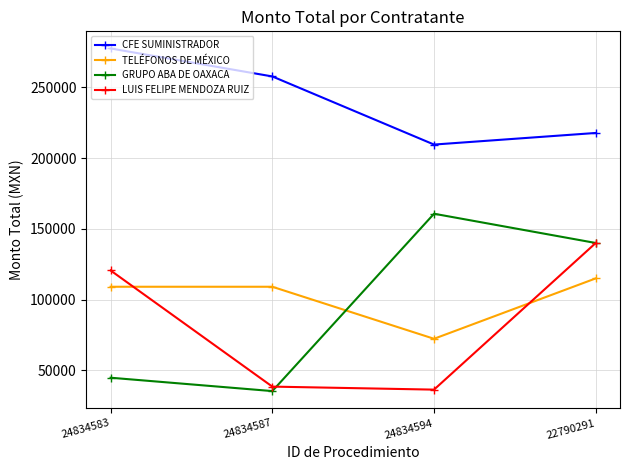

Is it true that CFE SUMINISTRADOR equals 217847.7 at 22790291?

True